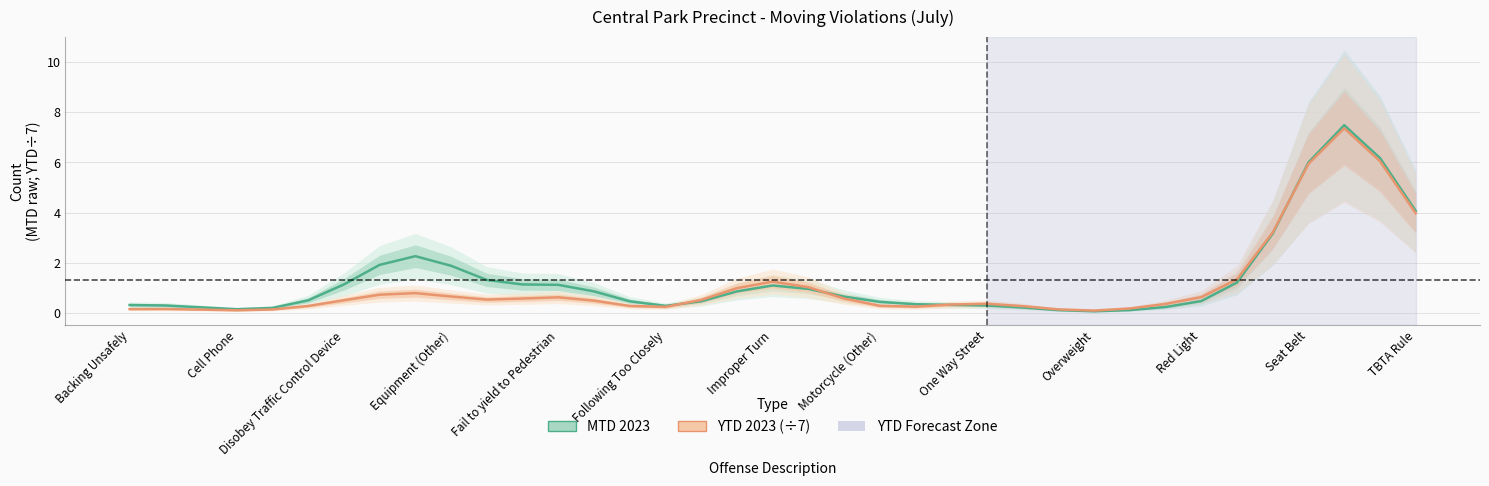

Where do MTD 2023 and YTD 2023 (÷7) first cross each other?

15 and 16